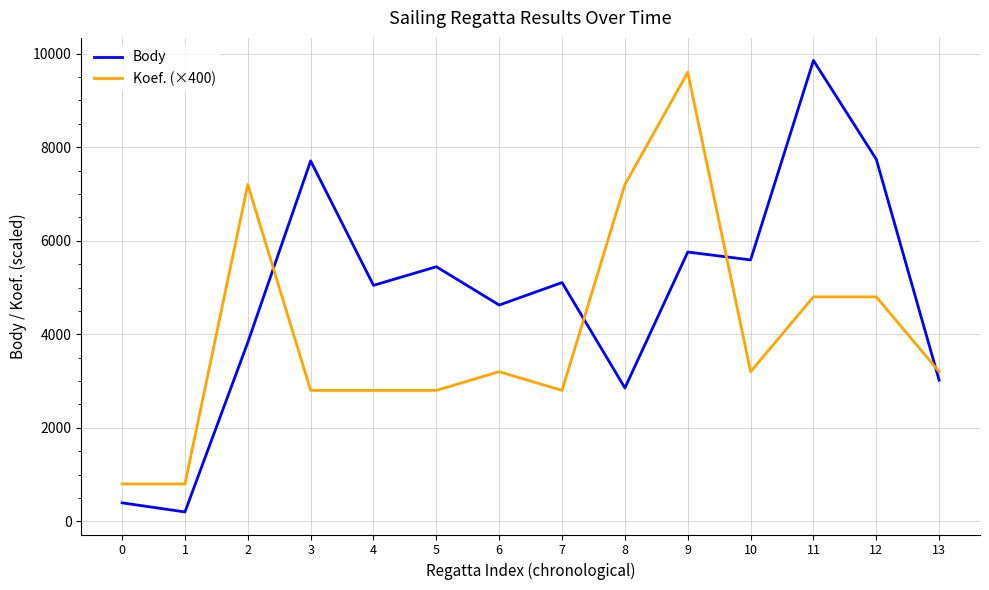

How many lines are shown in the chart?

2